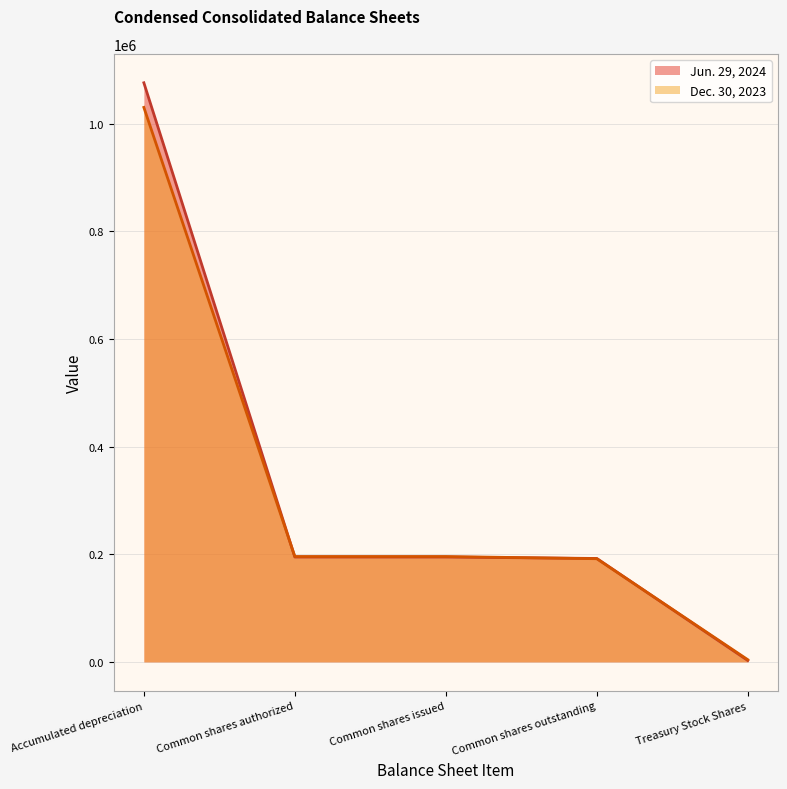

Which series has the largest total across all categories?

Jun. 29, 2024